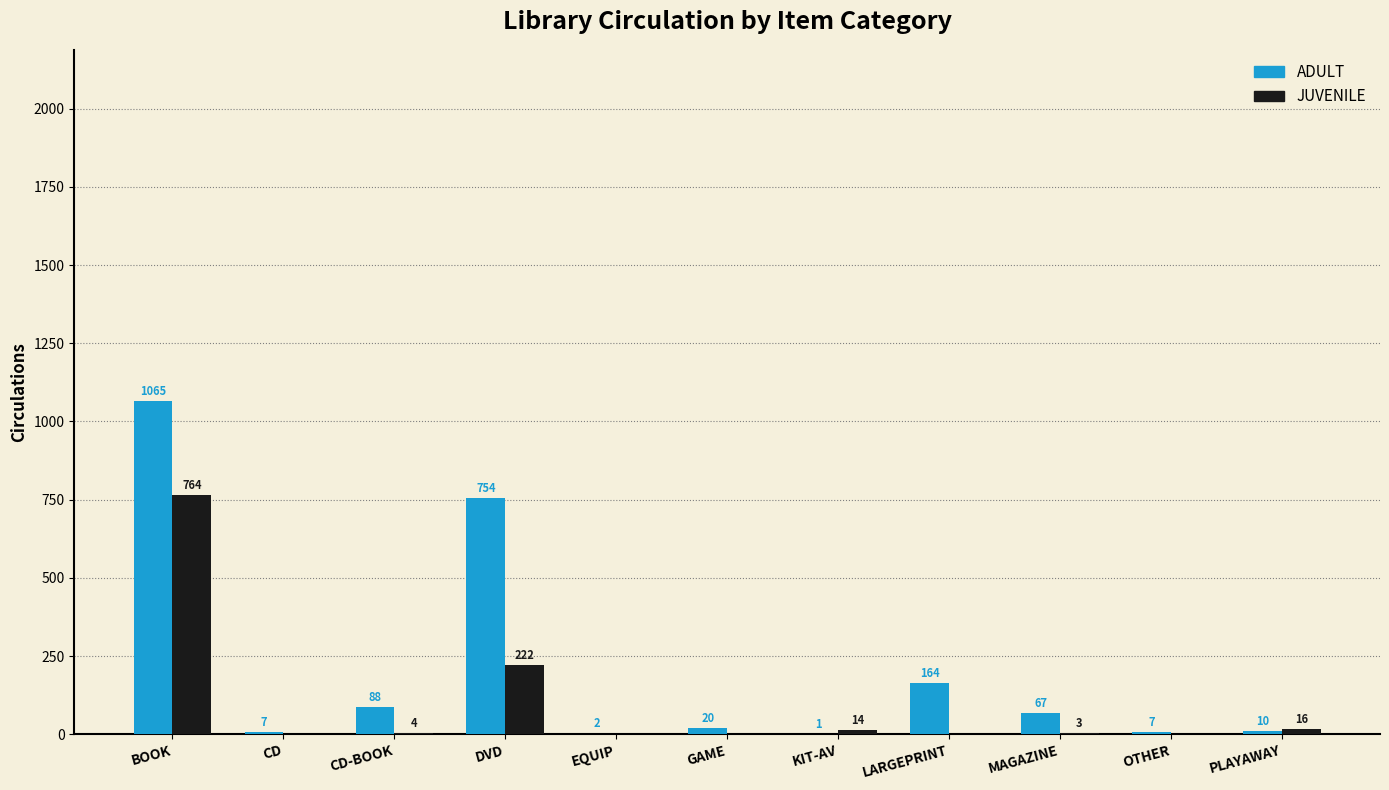

What are all the series names shown in the legend?

ADULT, JUVENILE